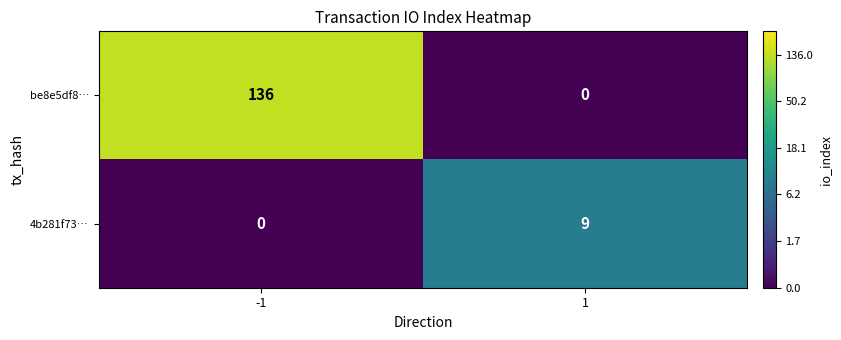

What is the difference between the highest and lowest values at -1?

136